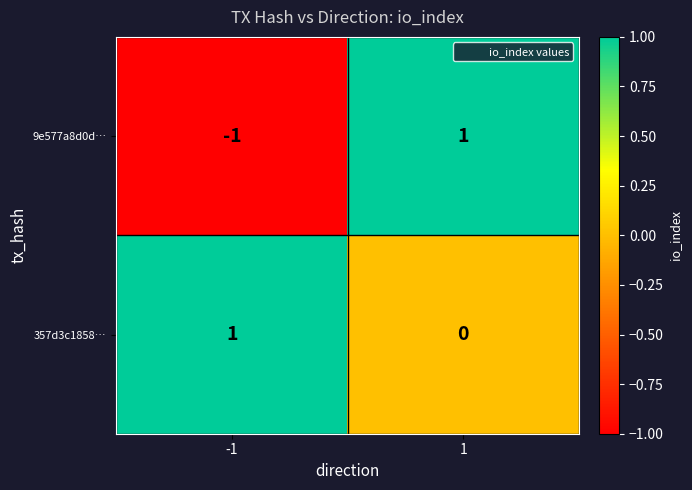

How many data points in 9e577a8d0d… are less than 1?

1